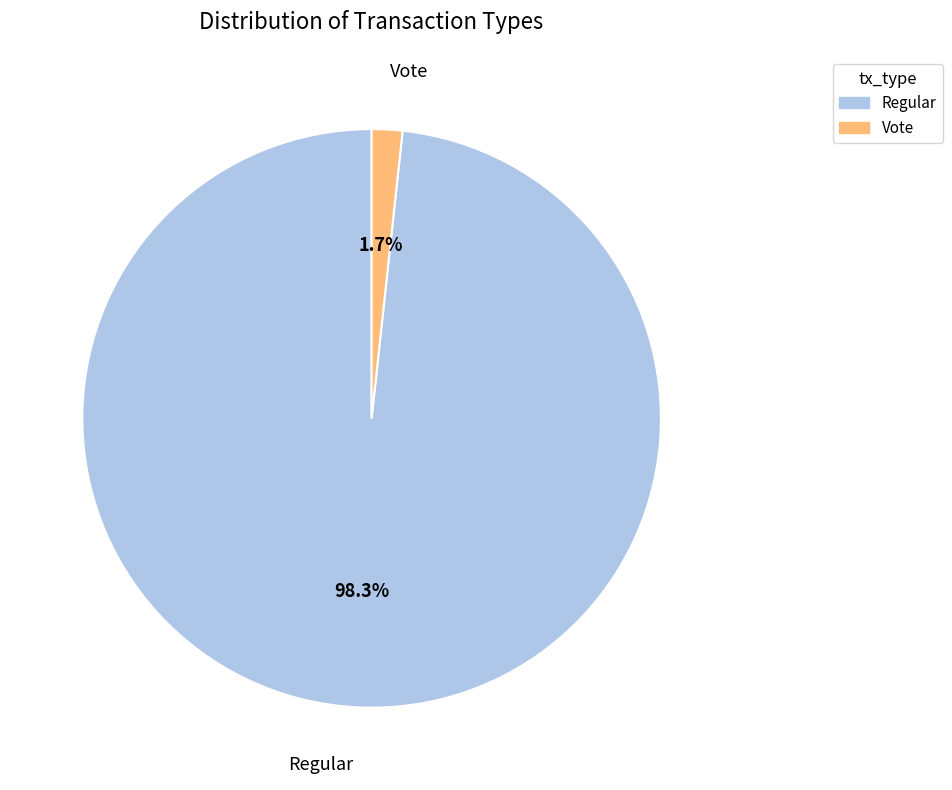

To the nearest percent, what is the combined percentage of Regular and Vote?

100%